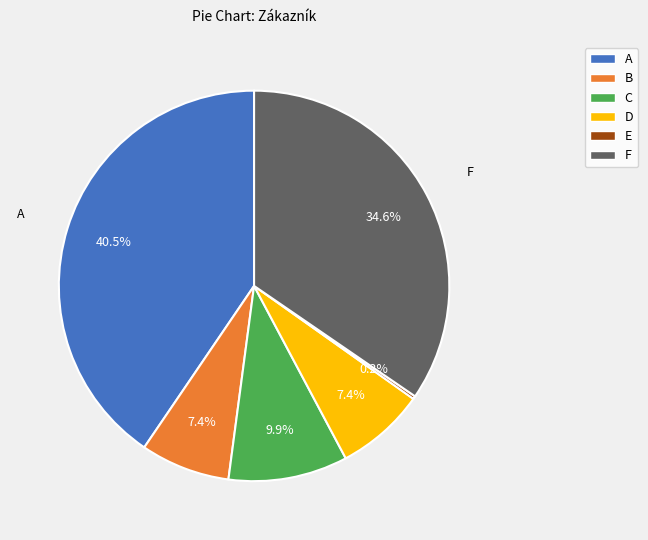

Which has a higher value, D or A?

A